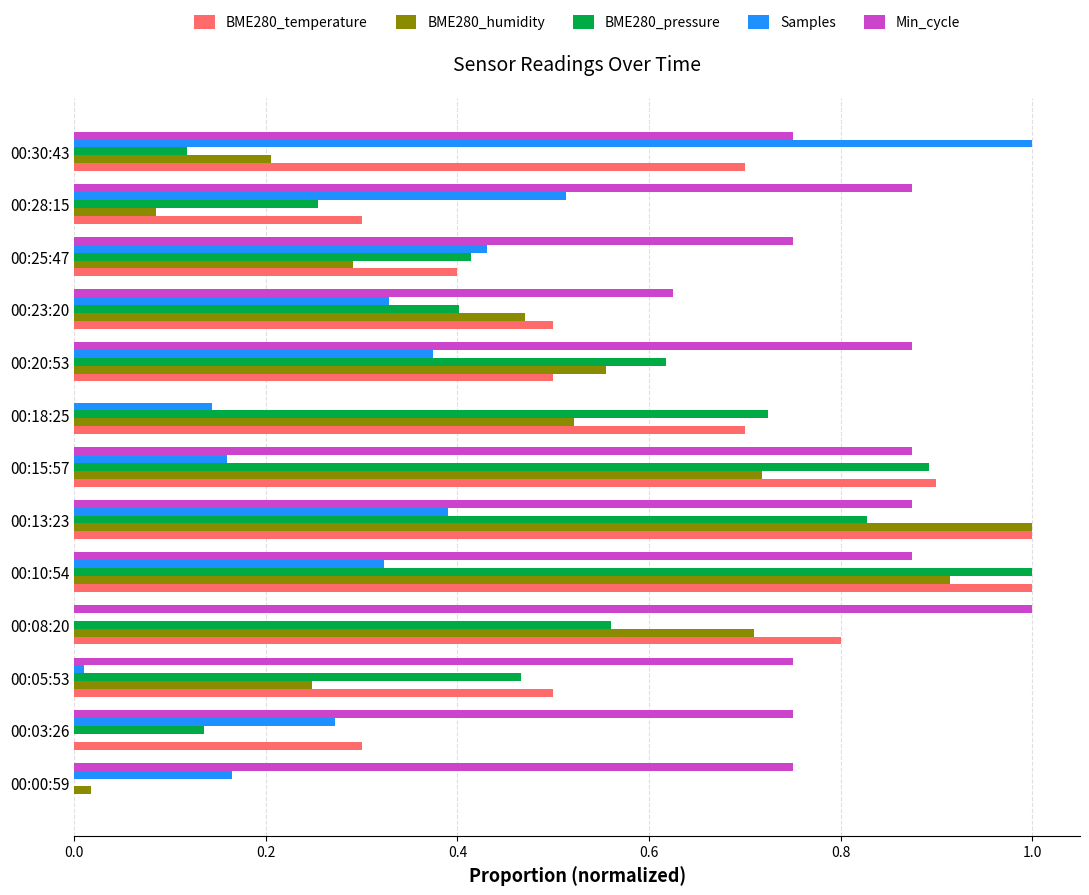

What is the sum of all Samples values?

4.1